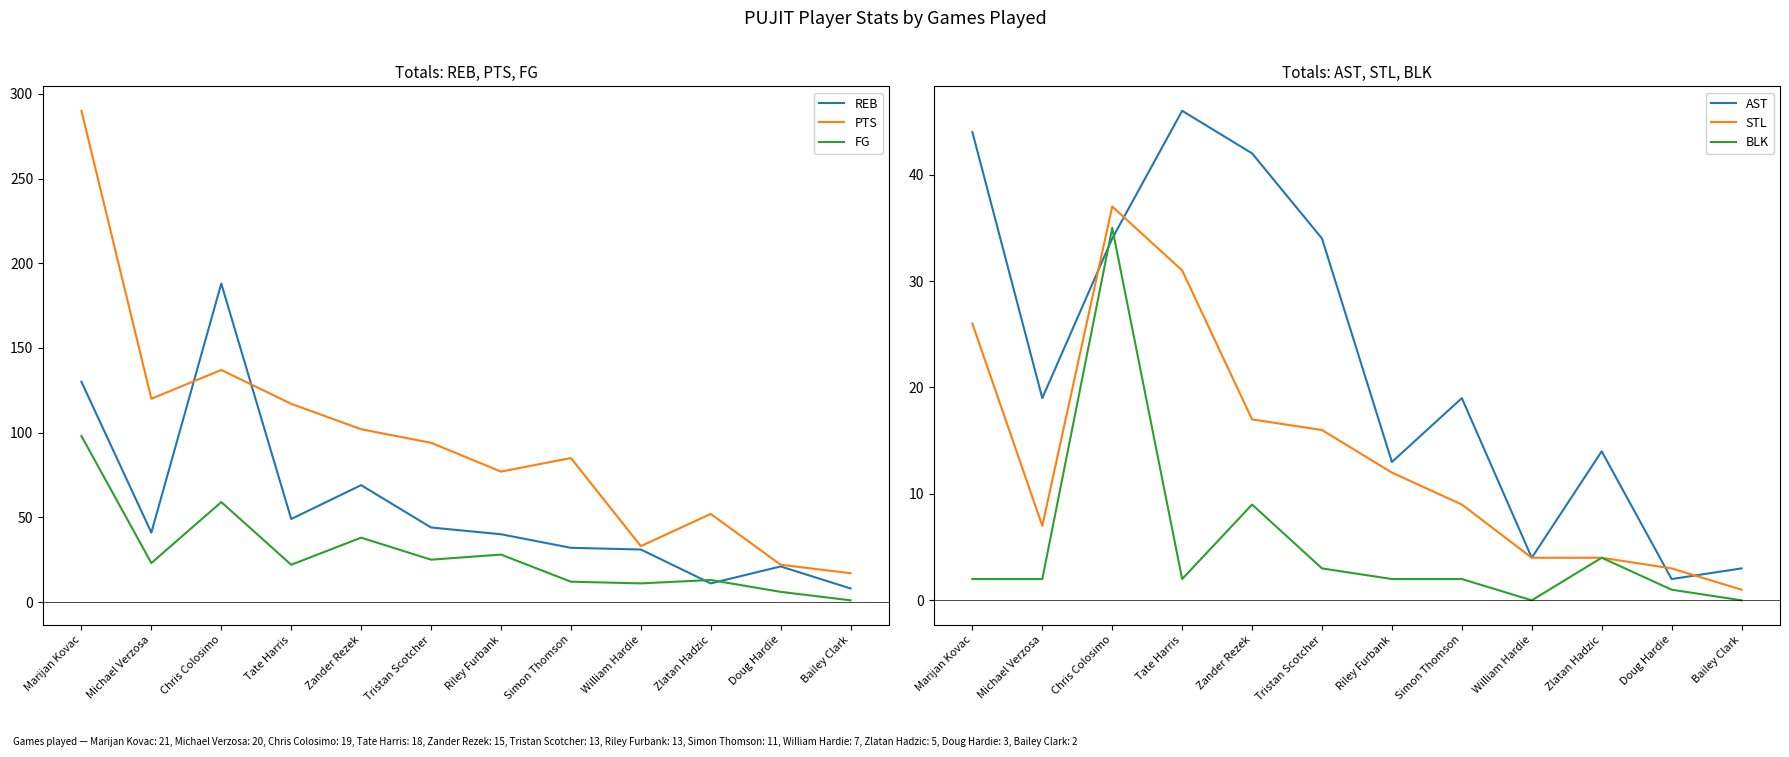

At which label does STL reach its minimum?

Bailey Clark